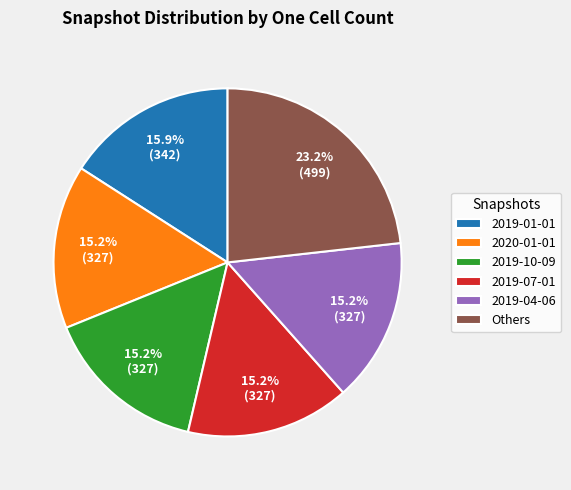

The 2019-07-01 slice represents 29% of the pie. True or false?

False